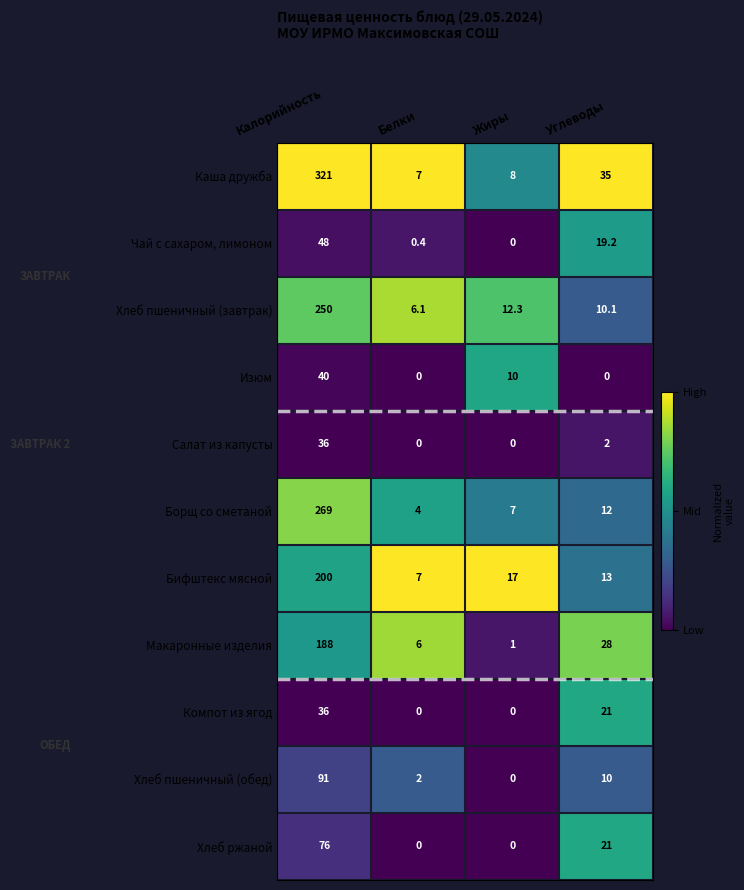

Between Калорийность and Углеводы, which series saw the biggest shift?

Каша дружба